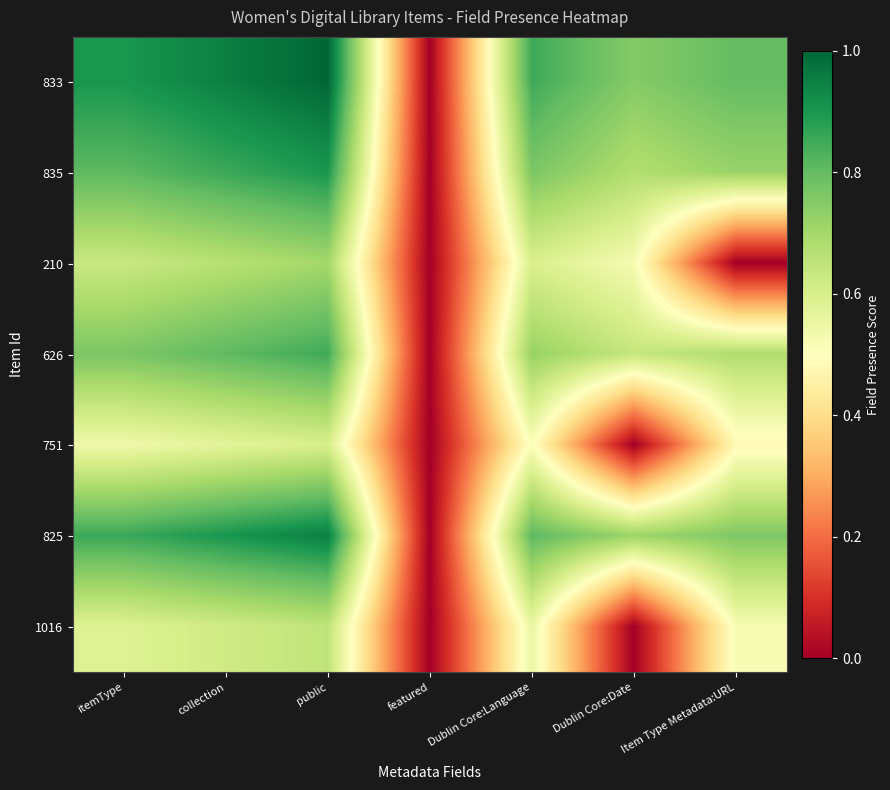

Which series changed the most between collection and Item Type Metadata:URL?

210